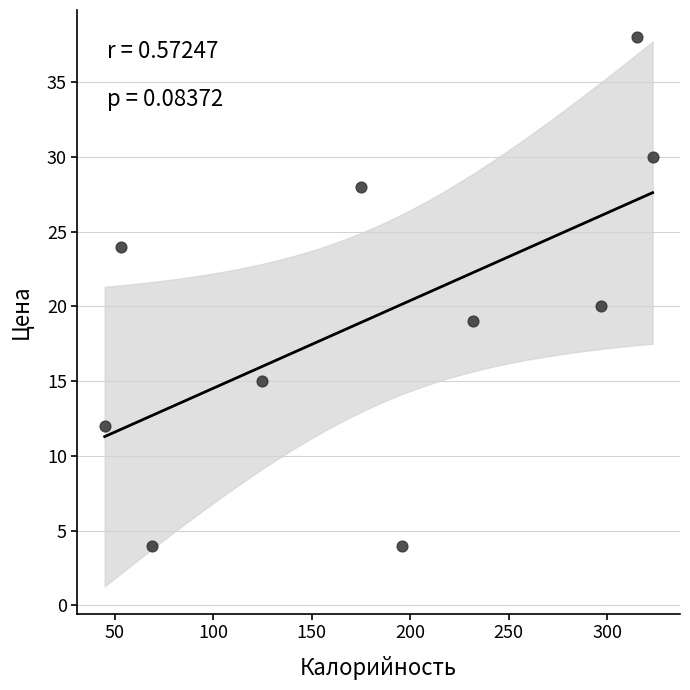

What is the average Y value?

19